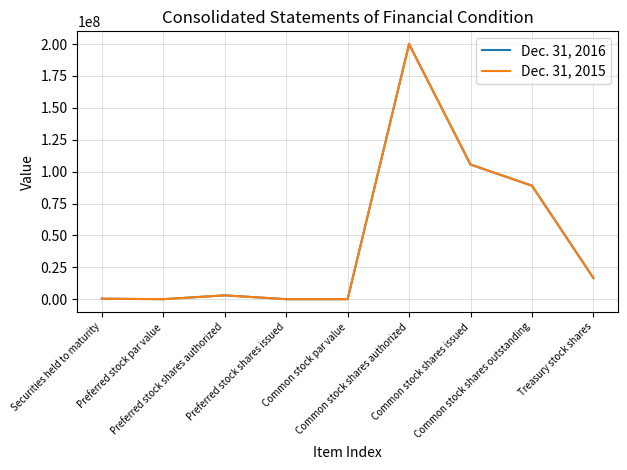

Rank the series by their average value, from highest to lowest.

Dec. 31, 2015, Dec. 31, 2016